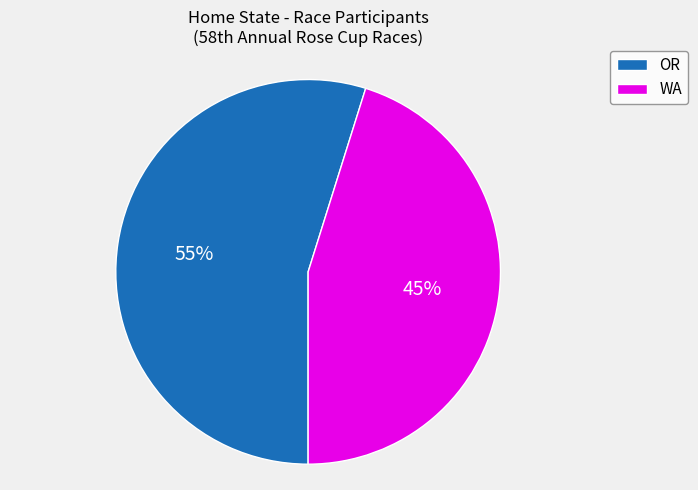

The OR slice represents 55% of the pie. True or false?

True